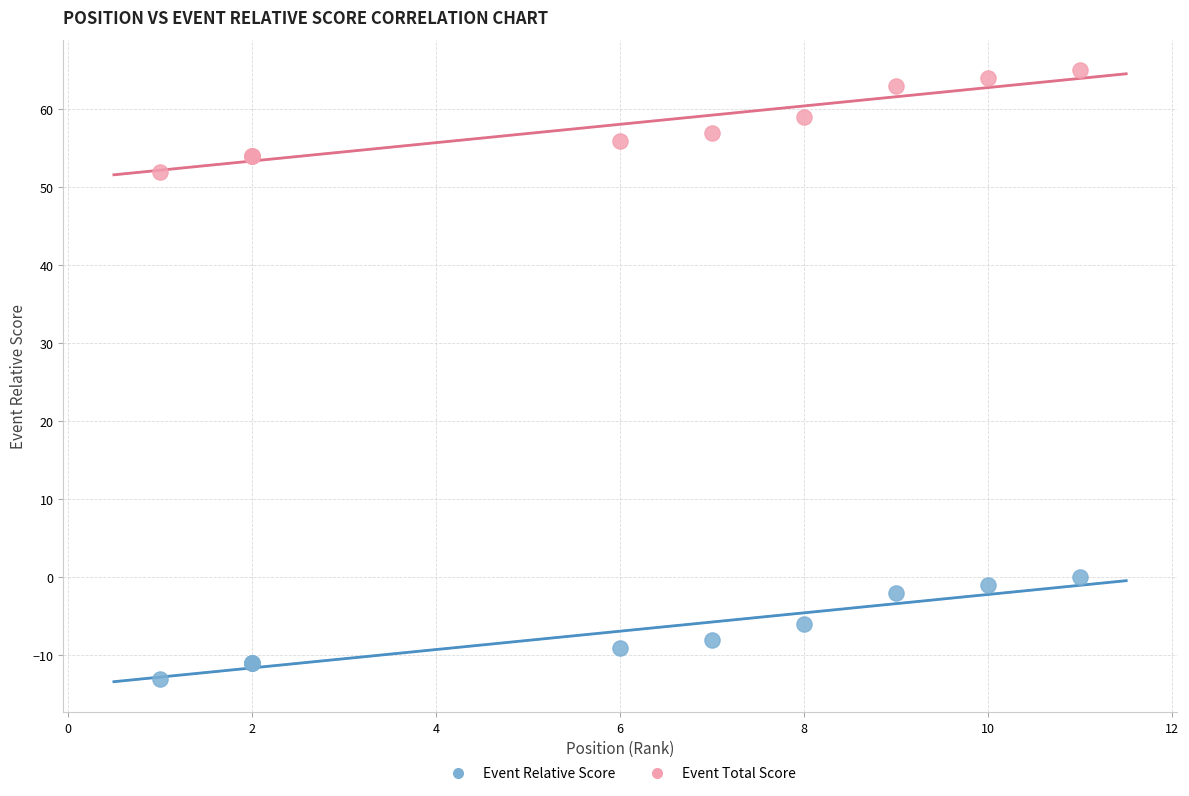

What is the X range (max minus min) for the scatter plot?

10